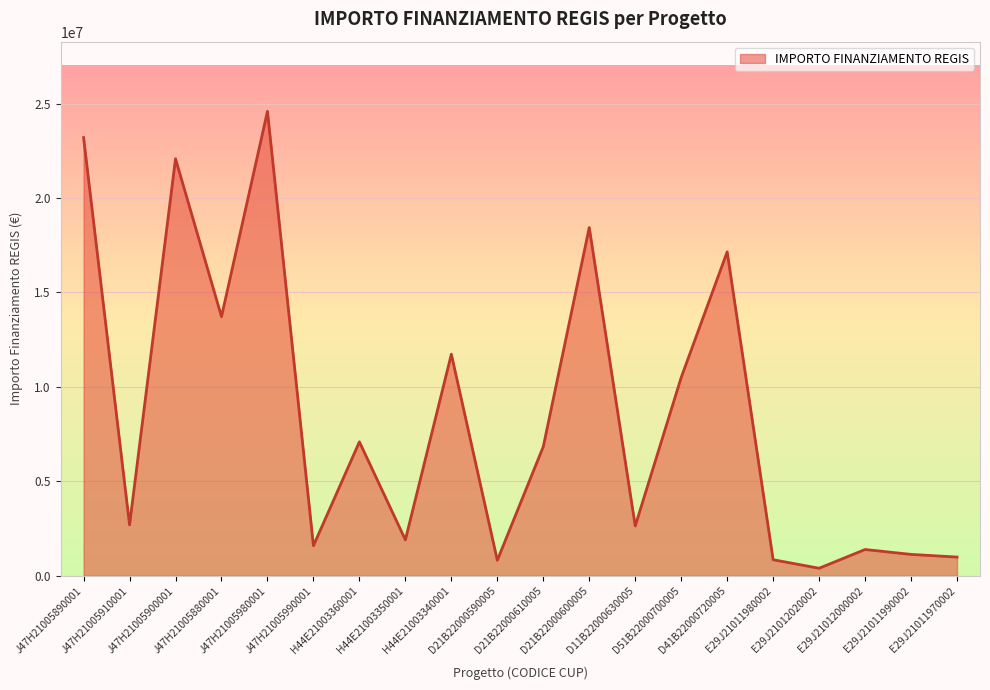

What is the greatest value displayed?

24592000